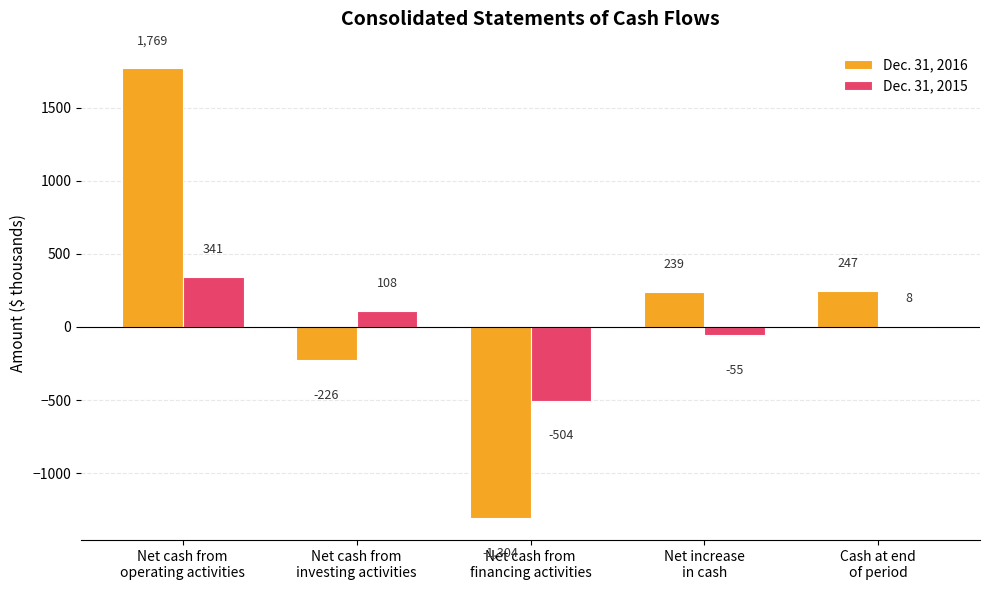

What is the greatest value displayed?

1769